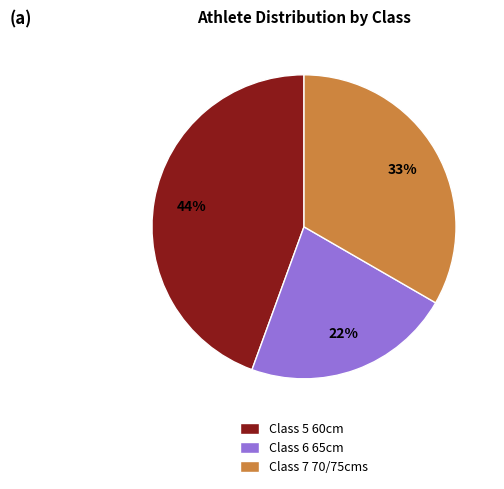

What is the ratio of the value at Class 6 65cm to the value at Class 7 70/75cms?

0.7